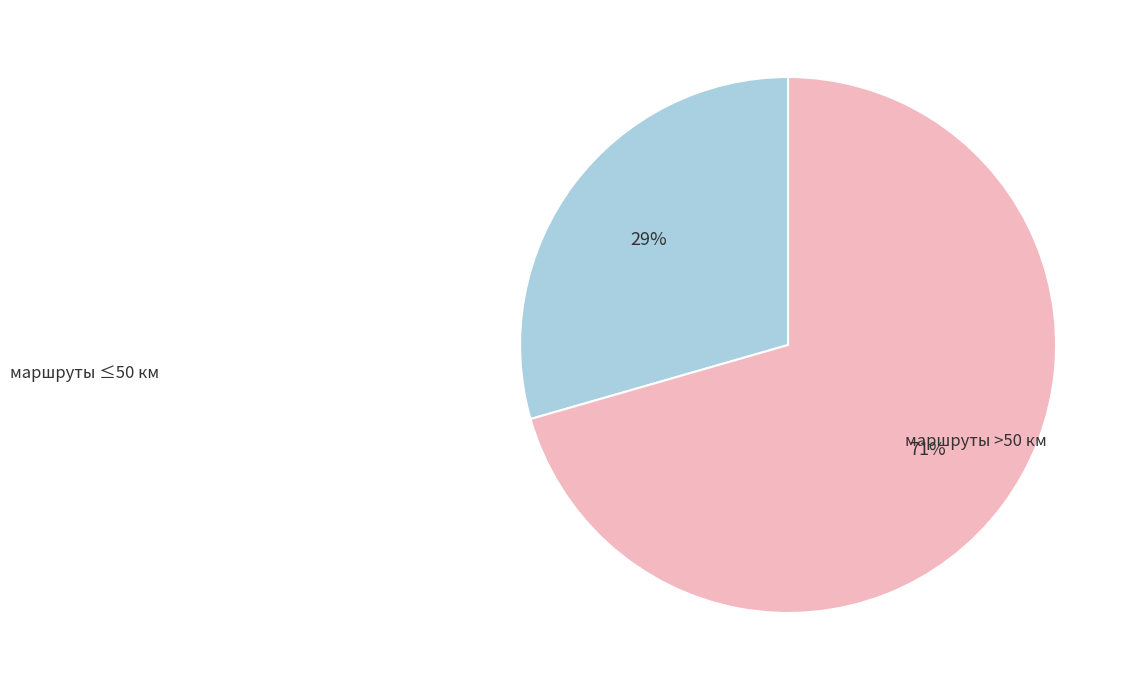

To the nearest percent, what is the average slice percentage?

50%